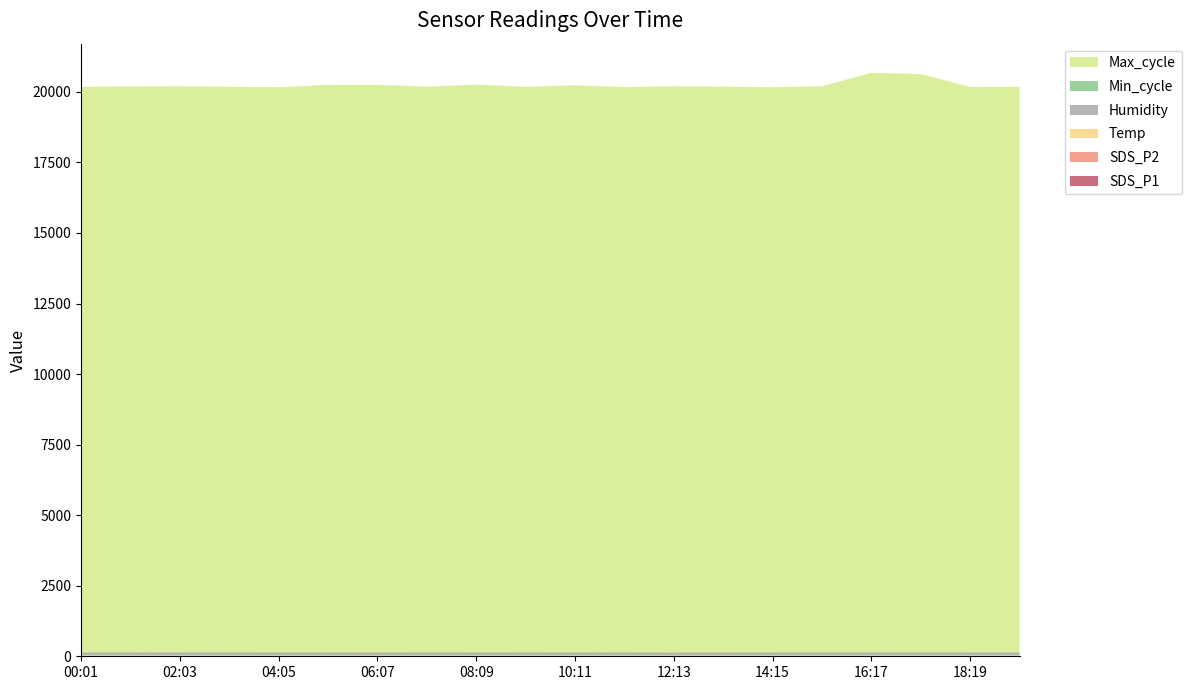

Reading left to right, what are all the values shown in this chart?

SDS_P1: 00:01=10.2	01:02=7.5	02:03=10.7	03:04=11.1	04:05=9.5	05:06=10.7	06:07=7.8	07:08=10.2	08:09=8.8	09:10=9.6	10:11=8.5	11:12=10.8	12:13=8.0	13:14=7.9	14:15=8.6	15:16=8.8	16:17=10.9	17:18=8.1	18:19=9.9	19:20=10.3
SDS_P2: 00:01=3.6	01:02=3.6	02:03=3.8	03:04=3.9	04:05=4.3	05:06=4.0	06:07=3.9	07:08=4.2	08:09=3.6	09:10=3.6	10:11=3.8	11:12=3.9	12:13=3.5	13:14=3.5	14:15=3.8	15:16=3.8	16:17=4.1	17:18=3.9	18:19=4.1	19:20=4.0
Temp: 00:01=23.5	01:02=22.2	02:03=22.4	03:04=22.3	04:05=22.5	05:06=22.6	06:07=22.5	07:08=22.6	08:09=23.3	09:10=23.3	10:11=23.2	11:12=22.8	12:13=22.7	13:14=22.8	14:15=23.0	15:16=23.2	16:17=23.0	17:18=22.8	18:19=22.5	19:20=22.2
Humidity: 00:01=82.9	01:02=90.6	02:03=90.5	03:04=85.4	04:05=82.3	05:06=81.7	06:07=82.7	07:08=86.1	08:09=83.3	09:10=83.7	10:11=85.6	11:12=83.1	12:13=81.1	13:14=85.7	14:15=86.1	15:16=86.2	16:17=86.6	17:18=87.1	18:19=89.2	19:20=90.1
Min_cycle: 00:01=28.0	01:02=28.0	02:03=28.0	03:04=28.0	04:05=28.0	05:06=28.0	06:07=28.0	07:08=28.0	08:09=28.0	09:10=28.0	10:11=28.0	11:12=28.0	12:13=28.0	13:14=28.0	14:15=28.0	15:16=28.0	16:17=28.0	17:18=28.0	18:19=28.0	19:20=28.0
Max_cycle: 00:01=20029.0	01:02=20039.0	02:03=20045.0	03:04=20028.0	04:05=20017.0	05:06=20100.0	06:07=20104.0	07:08=20033.0	08:09=20105.0	09:10=20029.0	10:11=20081.0	11:12=20019.0	12:13=20056.0	13:14=20036.0	14:15=20013.0	15:16=20051.0	16:17=20521.0	17:18=20481.0	18:19=20021.0	19:20=20025.0